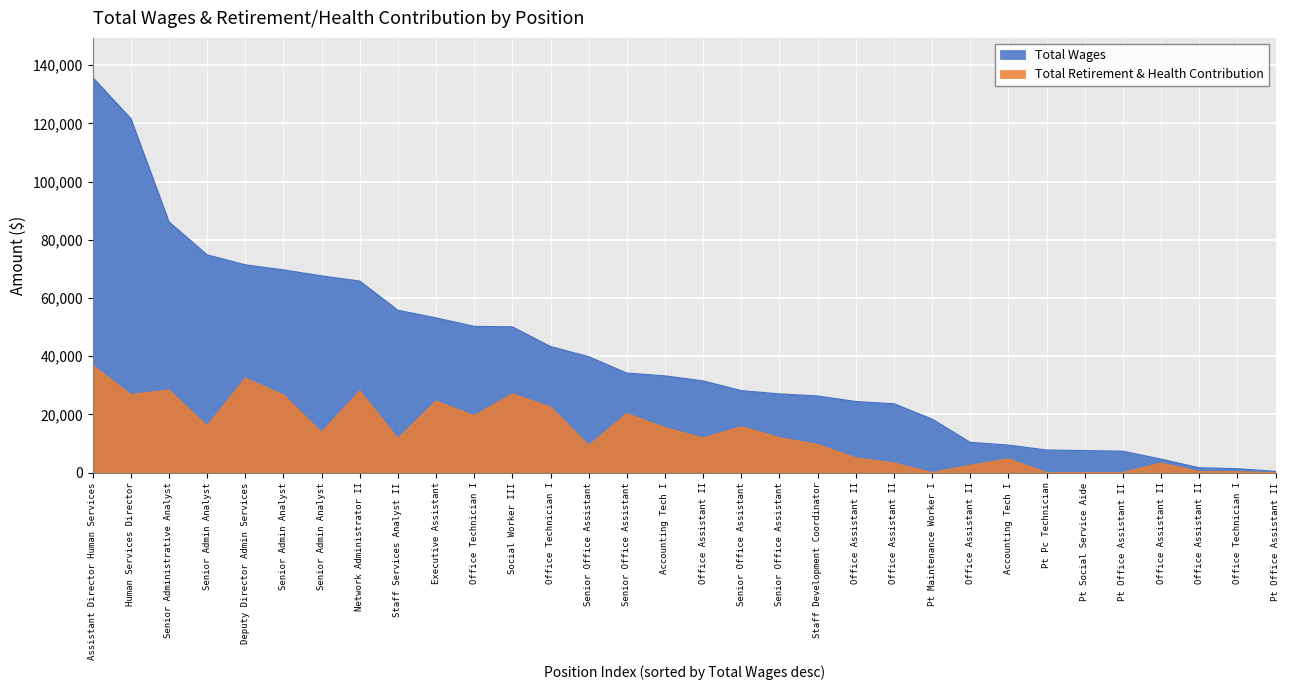

The Total Retirement & Health Contribution series shows 0 at Pt Social Service Aide. True or false?

True